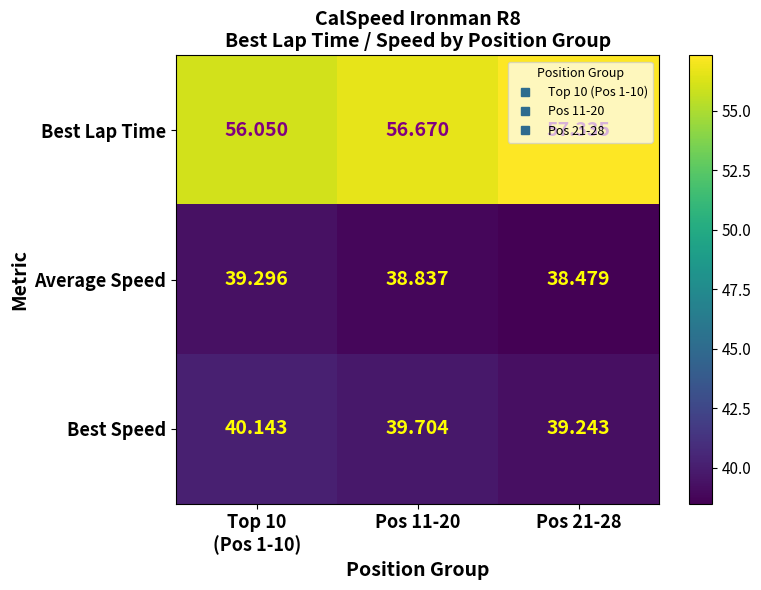

At how many categories does at least one series exceed 56?

3